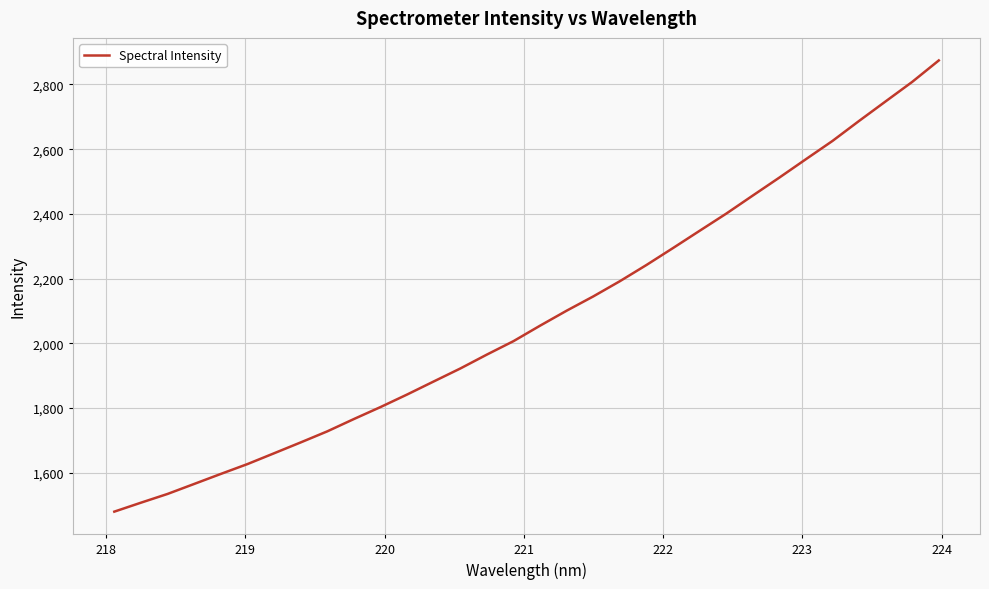

What is the minimum value shown in the chart?

1480.3